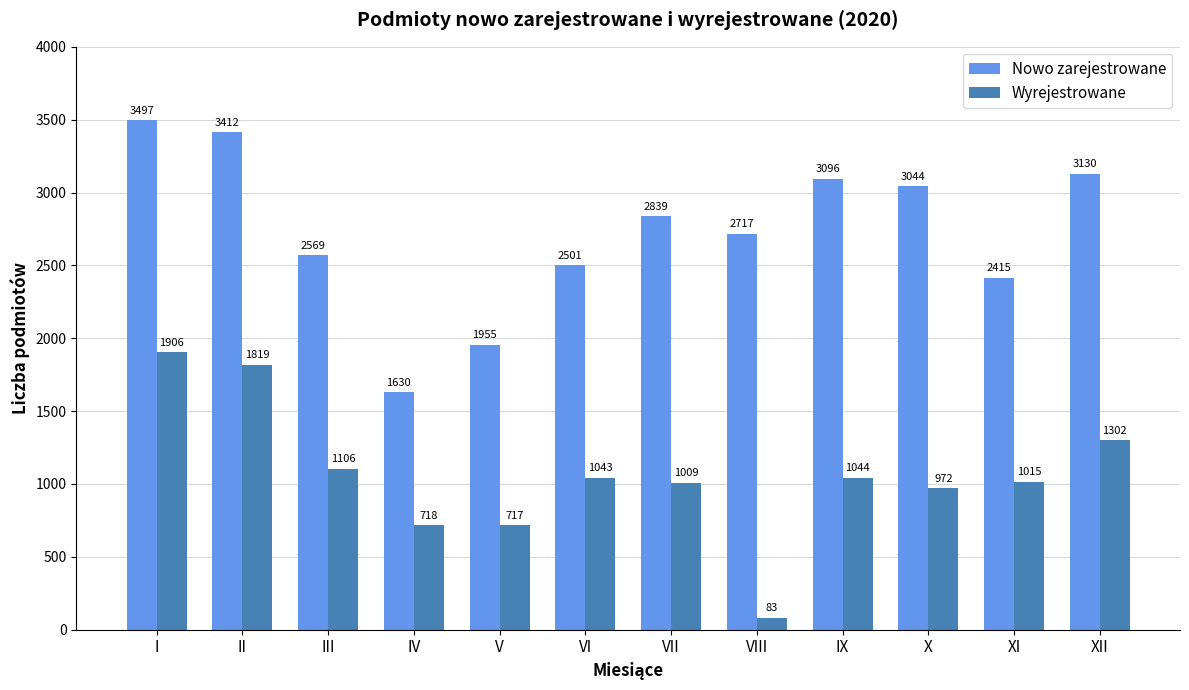

What is the average value of the Nowo zarejestrowane series?

2734